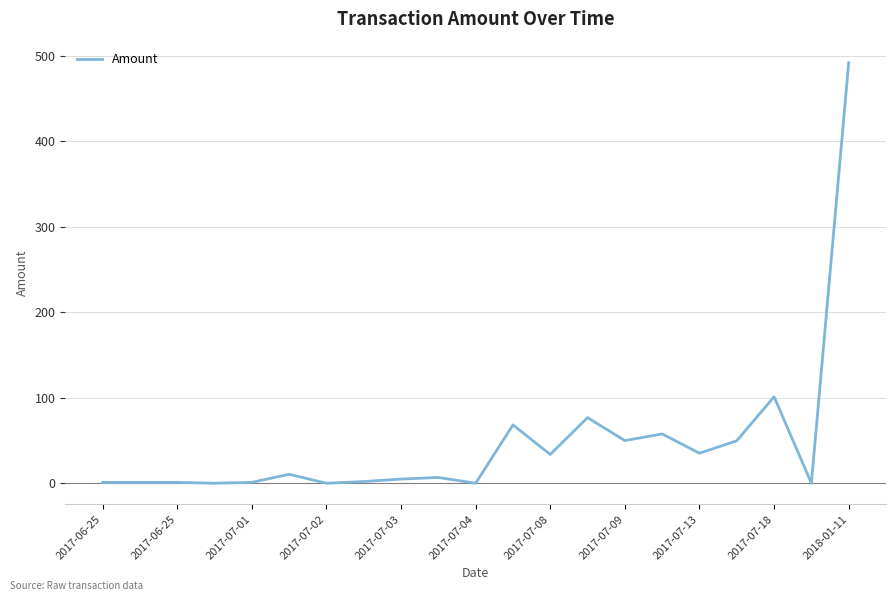

What is the maximum value shown in the chart?

492.0